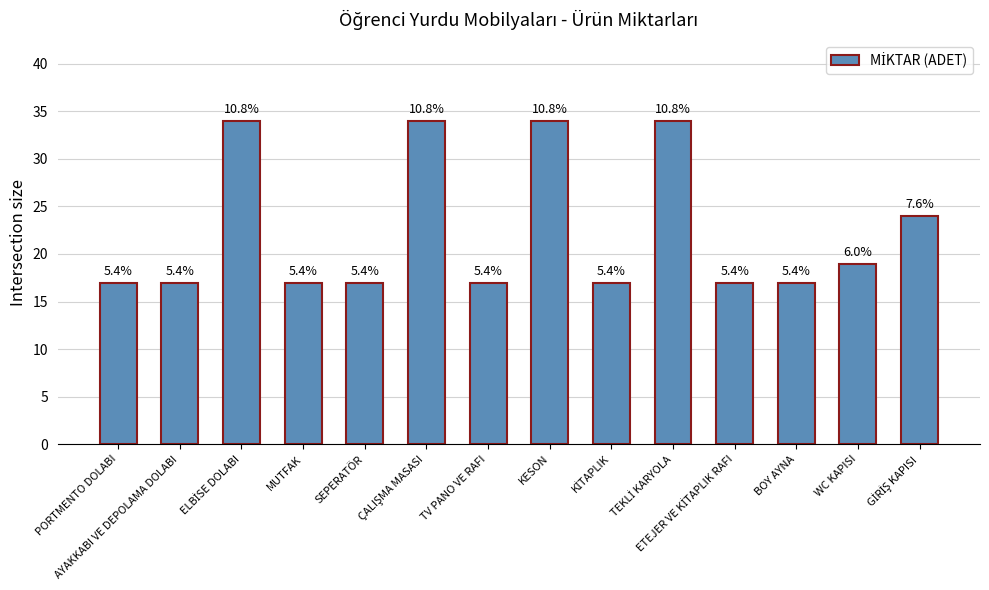

What is the difference between the maximum and minimum values?

17